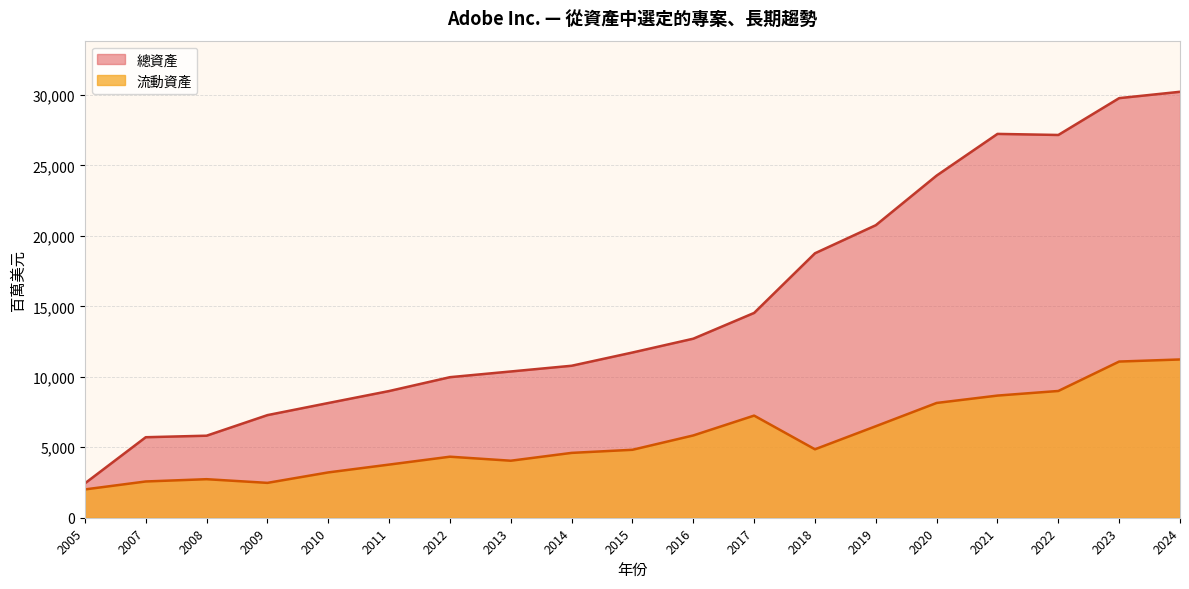

Rank the series by their maximum value, from lowest to highest.

流動資產, 總資產